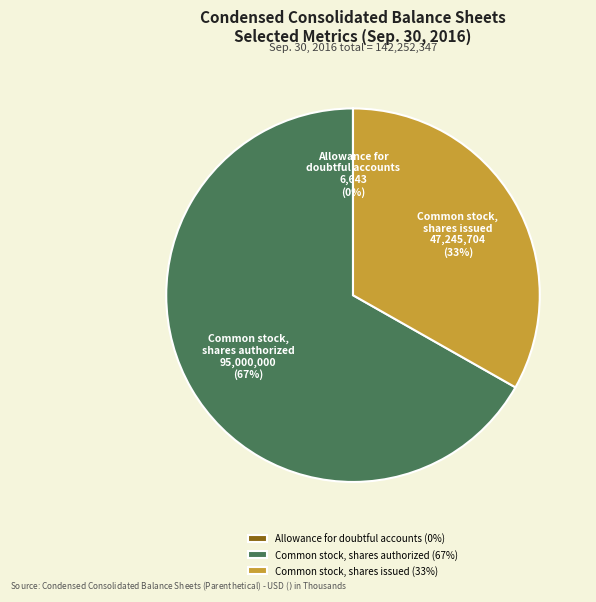

Is Common stock, shares issued the majority of the pie?

No